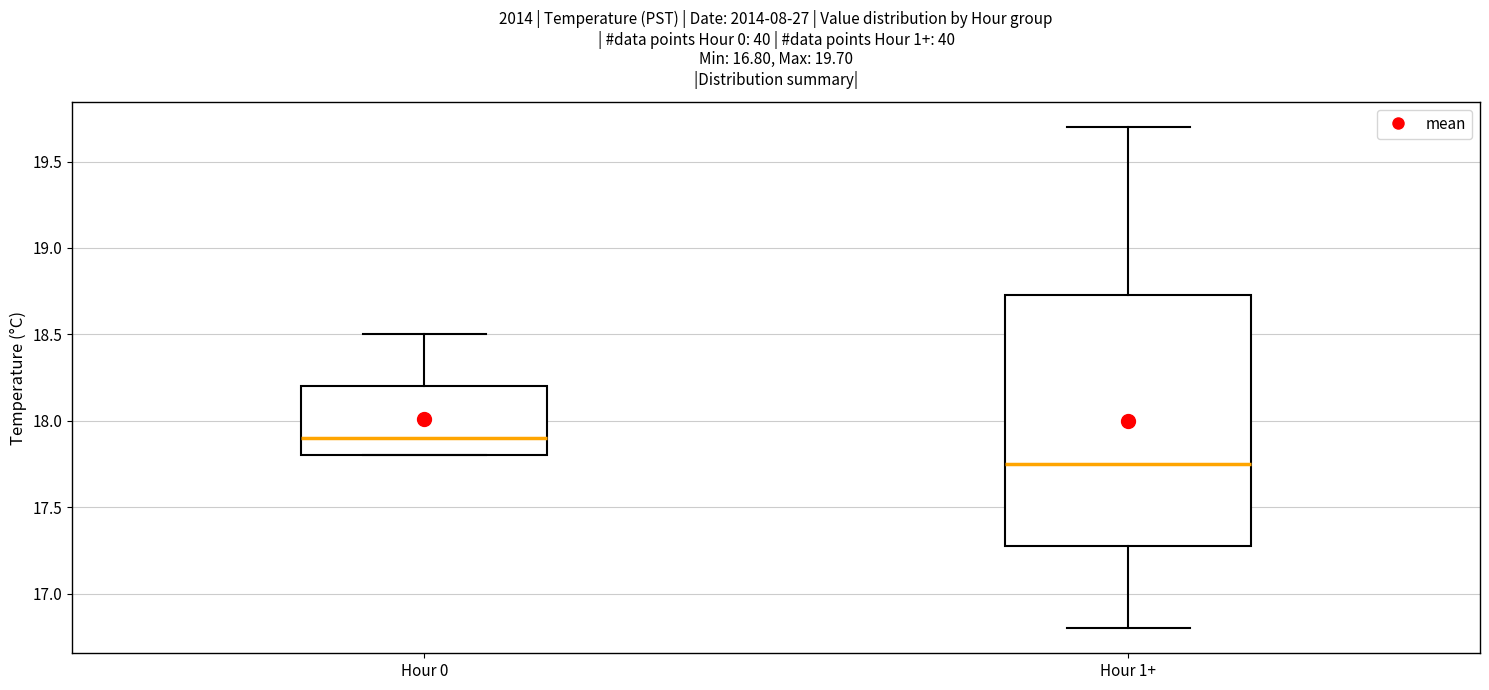

Which box's median line is the lowest?

Hour 1+